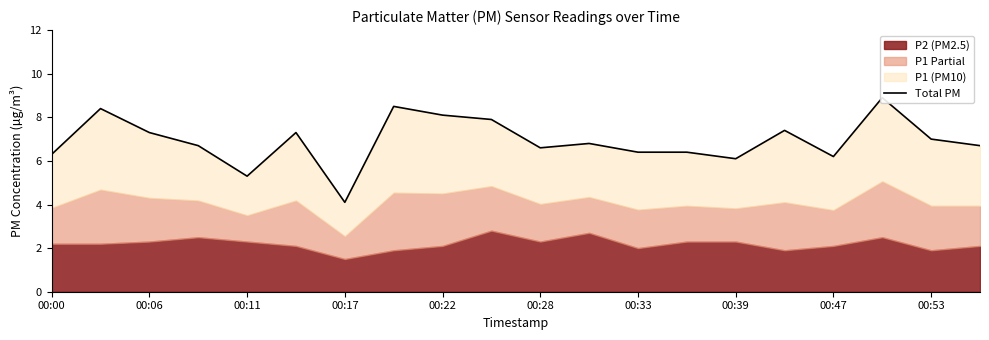

What is the smallest value displayed?

4.1